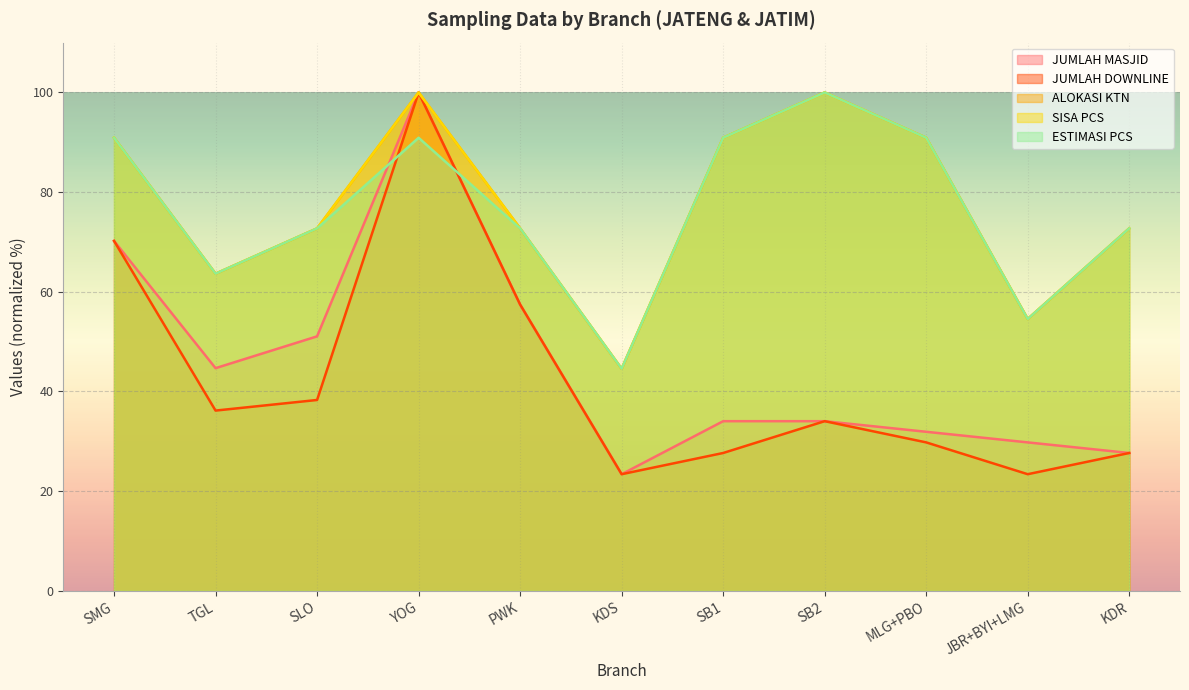

What is the maximum value shown in the chart?

100.0